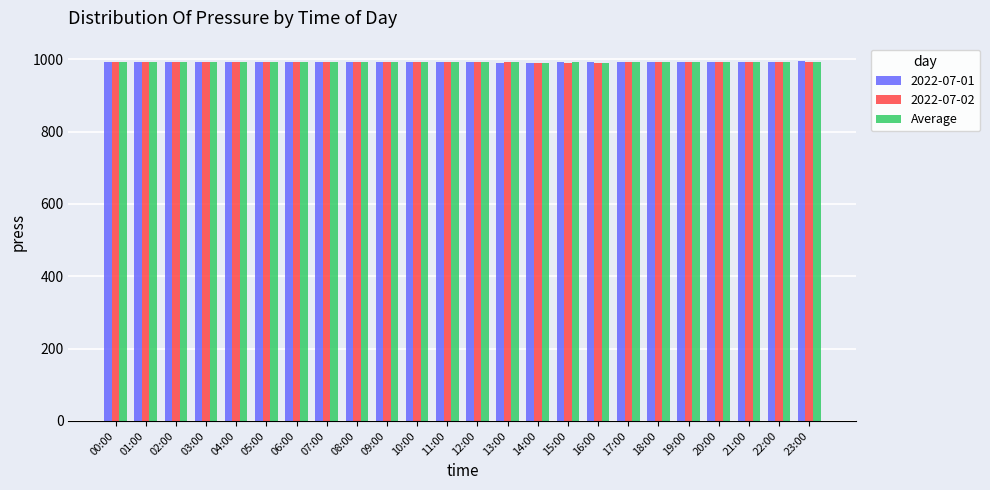

What is the smallest value displayed?

989.7